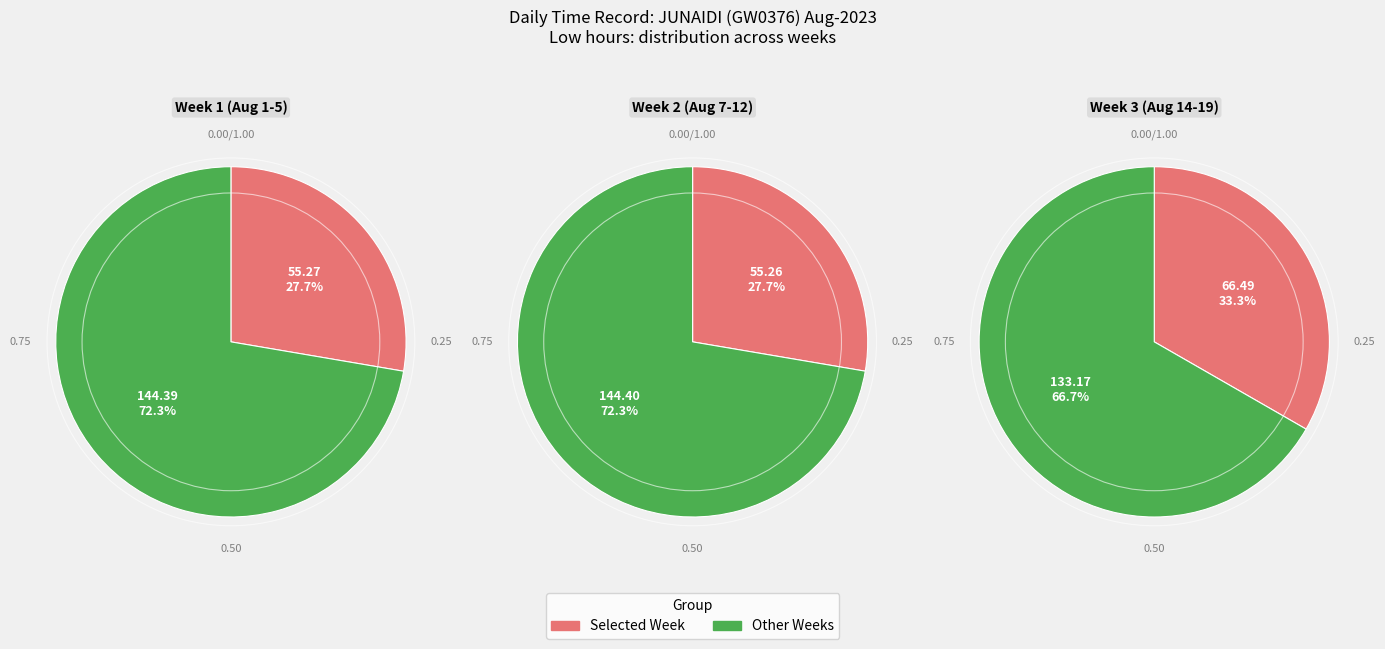

What percentage is NOT represented by 10?

94.3%